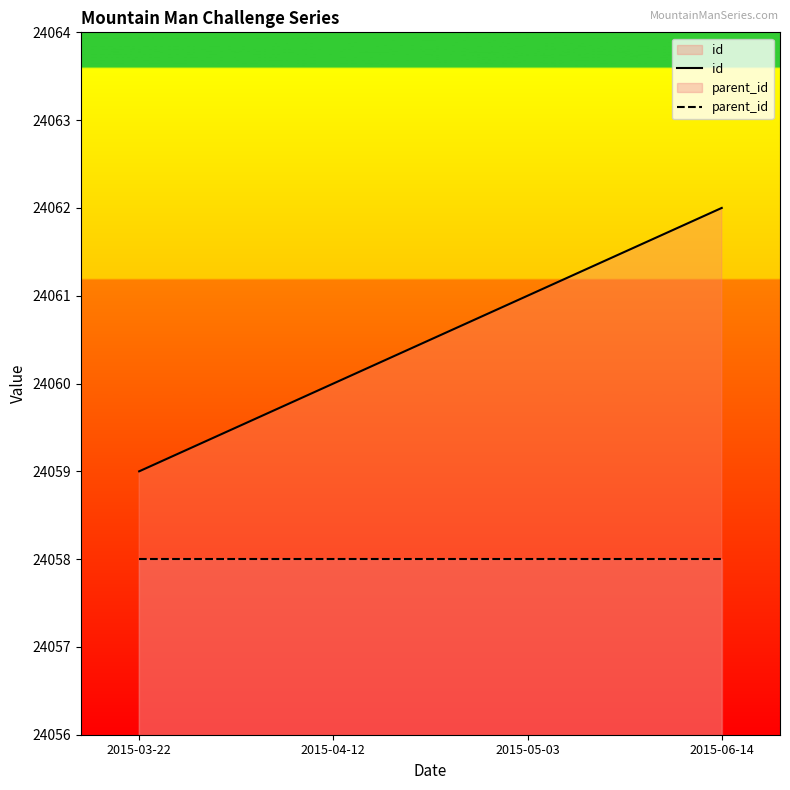

True or false: parent_id and id intersect in this chart.

False